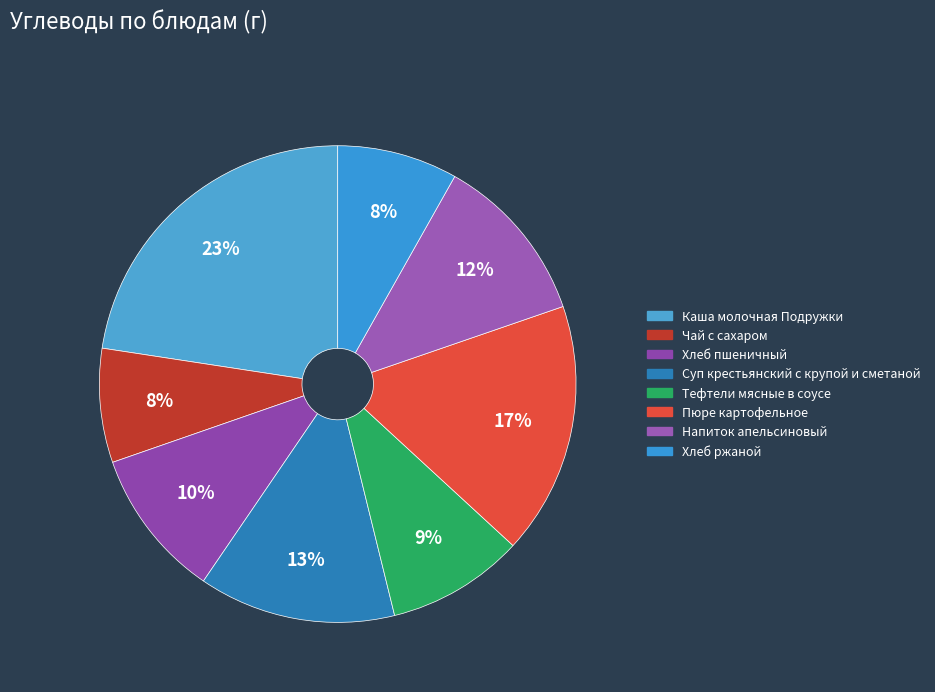

To the nearest percent, what is the difference between the largest and smallest slice percentages?

15%